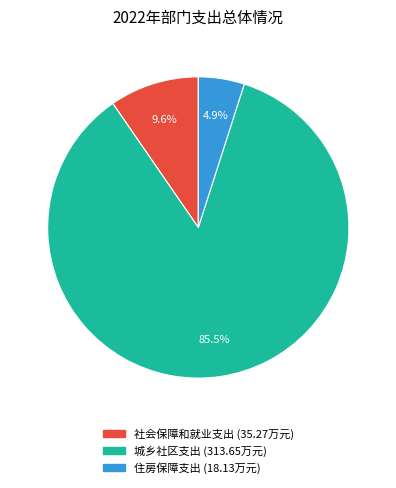

To the nearest percent, what is the difference between the 社会保障和就业支出 and 城乡社区支出 slice percentages?

76%